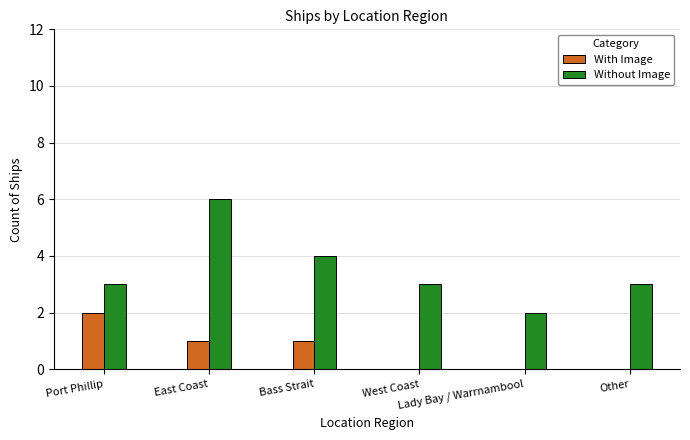

Is the value of Without Image at Lady Bay / Warrnambool greater than the value of With Image at Other?

Yes